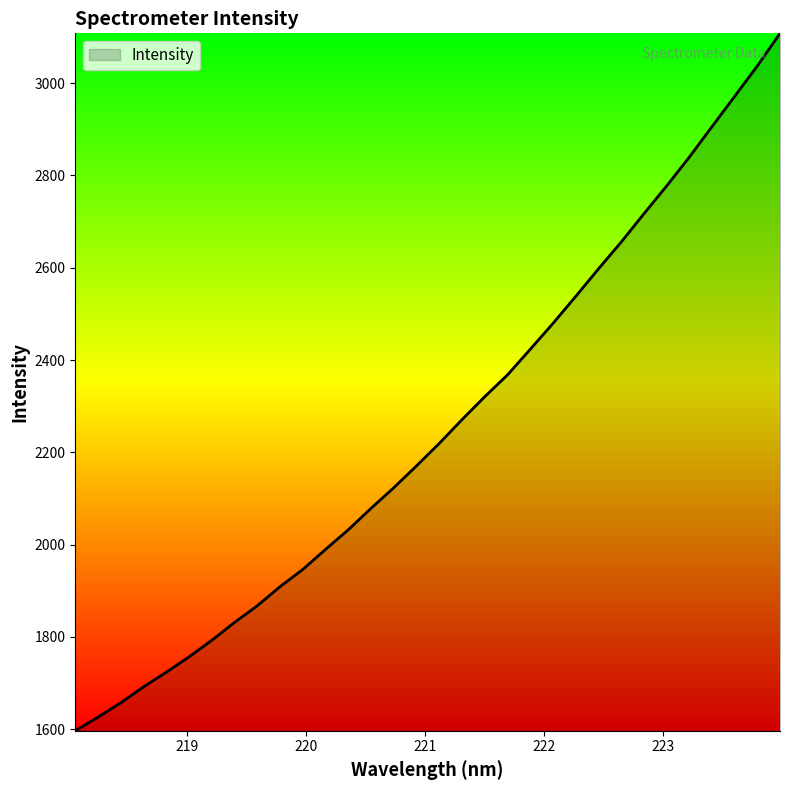

How many lines are shown in the chart?

1